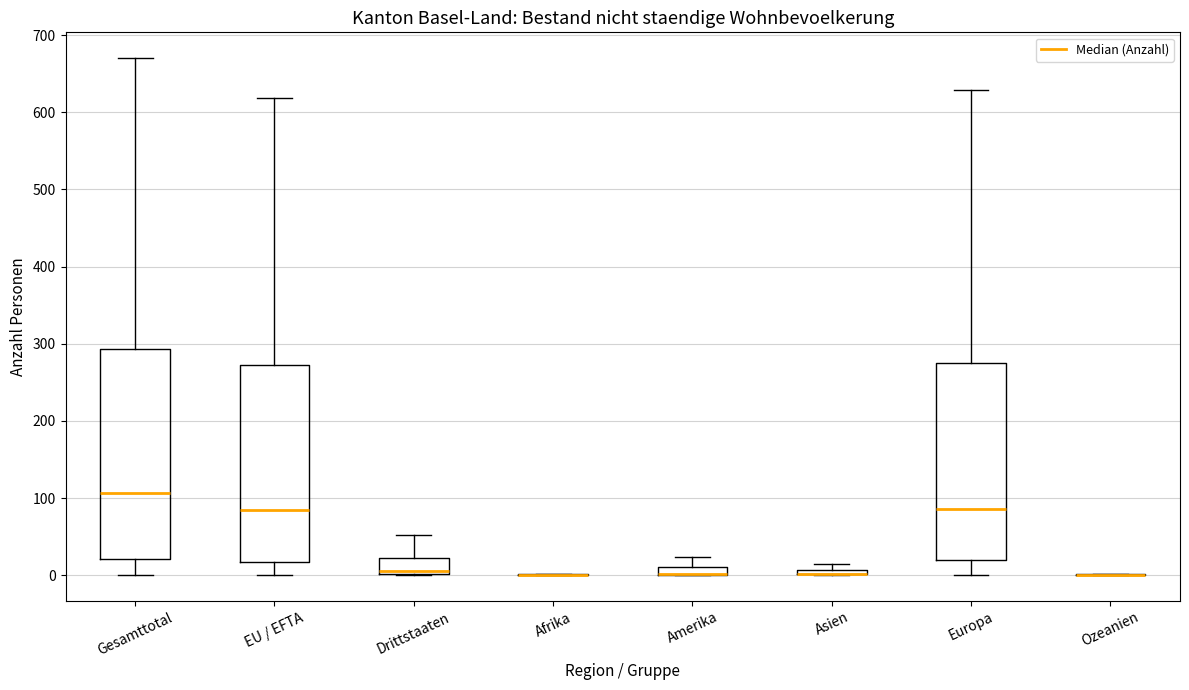

Where does the lower whisker of the box for Gesamttotal end on the y-axis? The values are not printed on the chart, so give them approximately, as read against the axis.

0